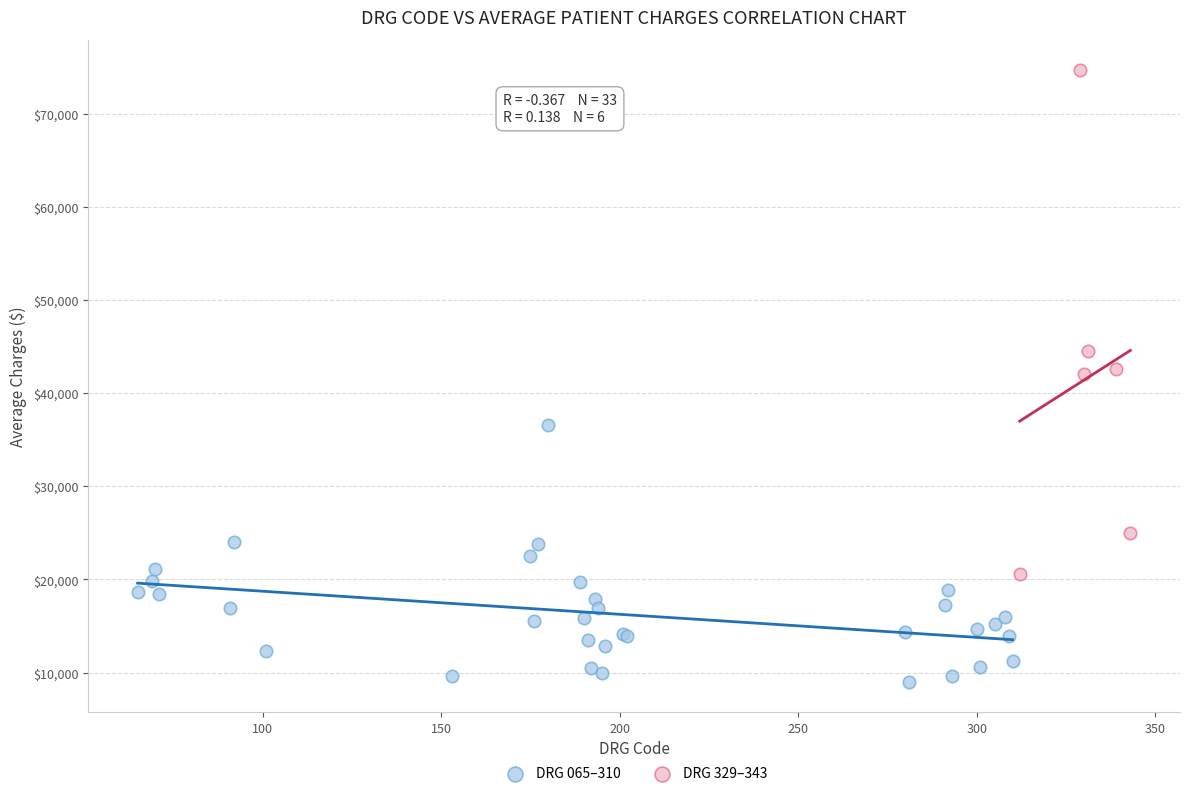

Which series contains the lowest Y value?

DRG 065–310